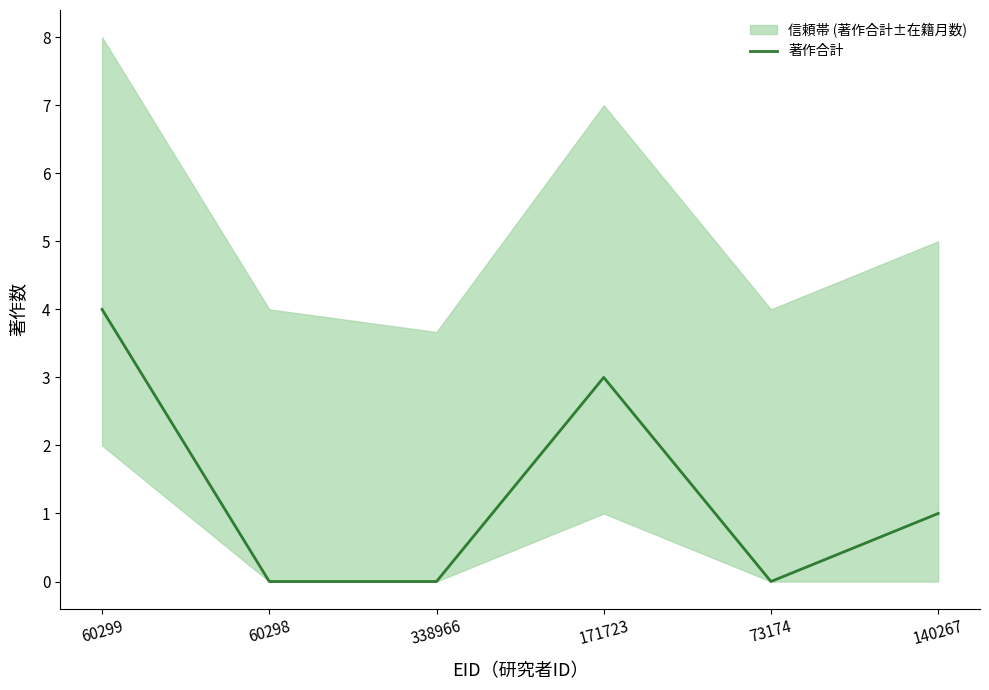

What is the difference between the values at 73174 and 171723?

3